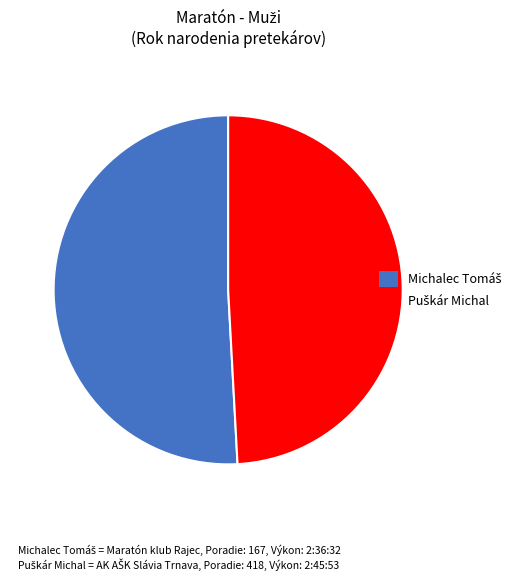

How many segments does this pie chart have?

2